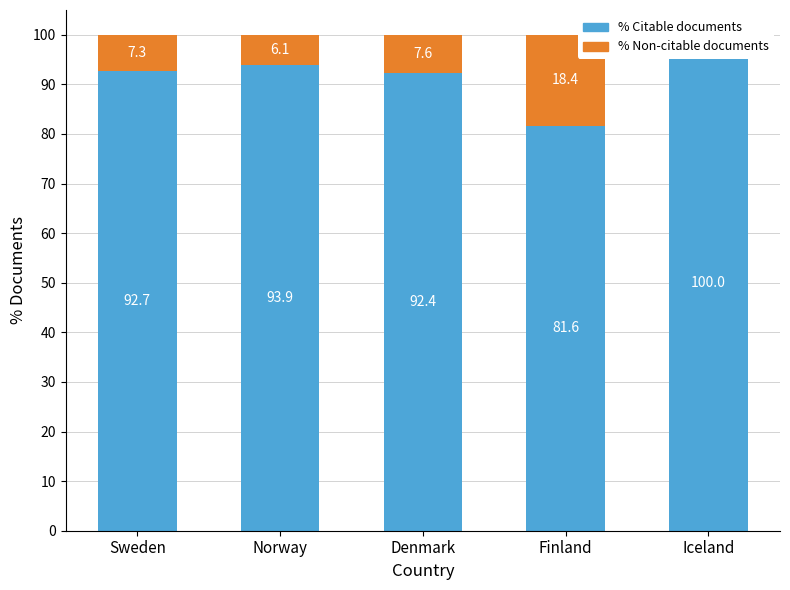

What is the average value of the % Non-citable documents series?

7.9